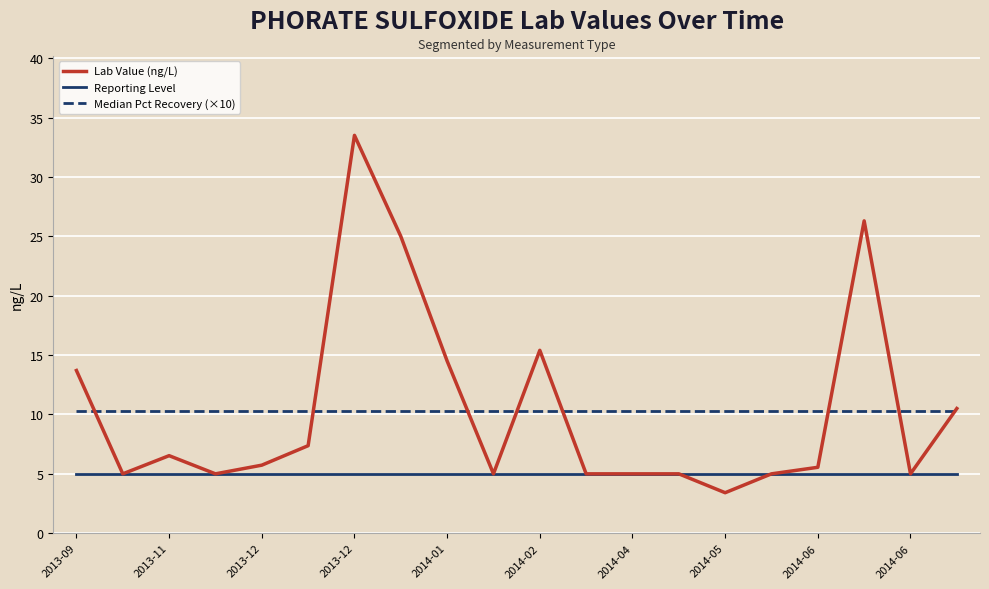

Which series has the largest range (max minus min)?

Lab Value (ng/L)